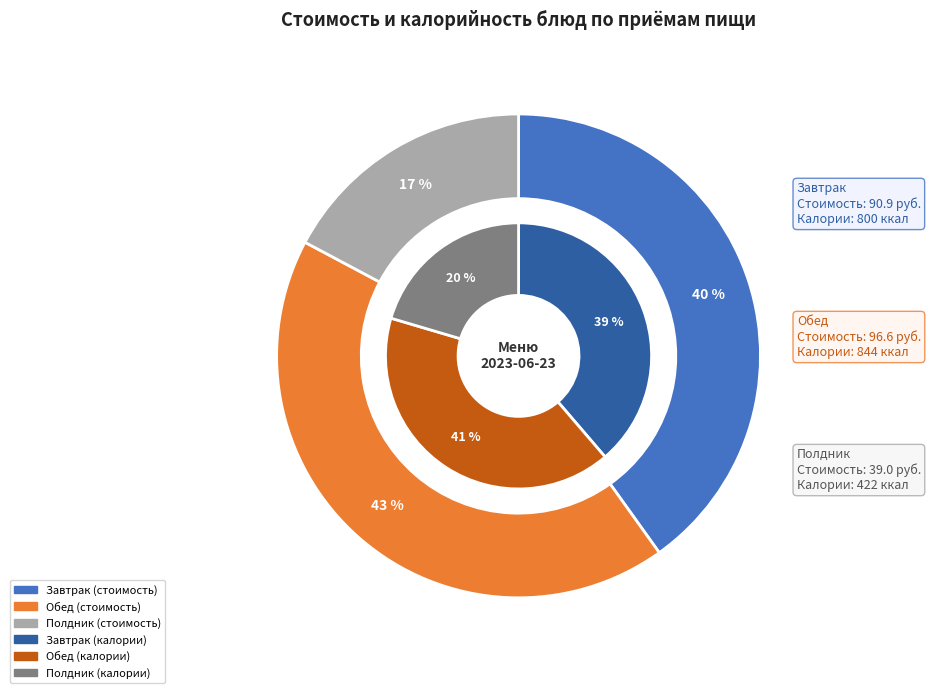

Is it true that Суп картофельный с крупой рыбой is 17% of the pie?

False